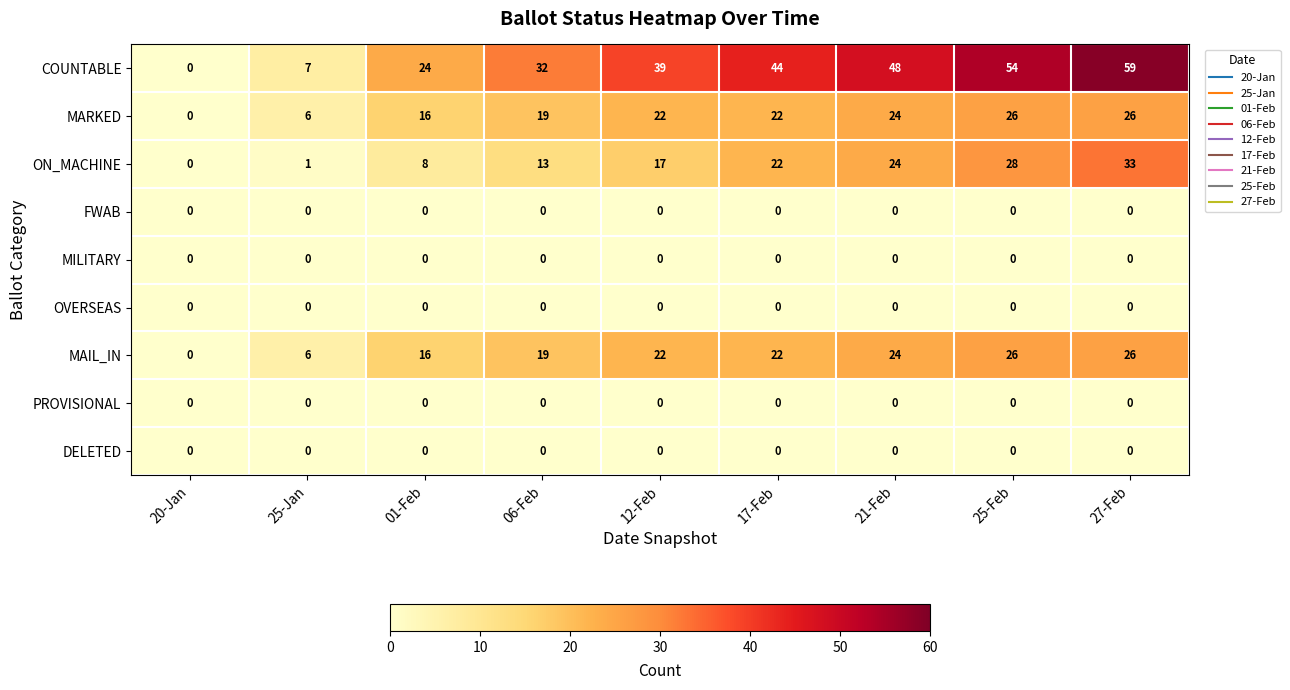

At how many categories does at least one series exceed 22?

7